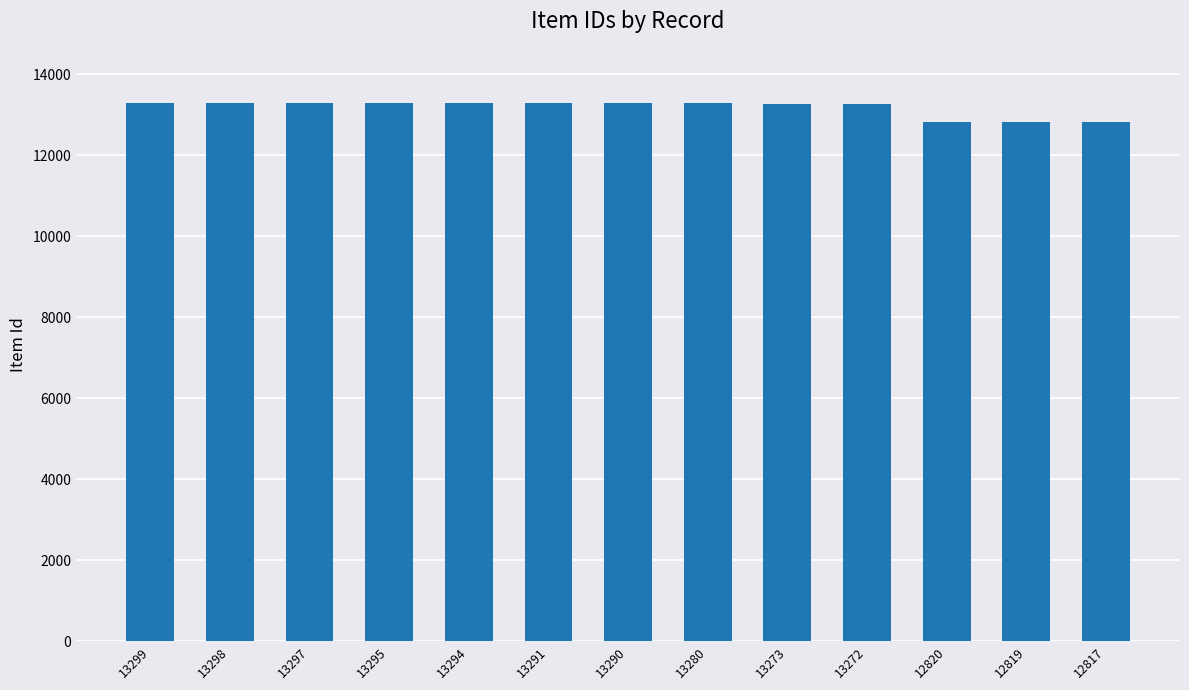

How many values are below 13290?

6